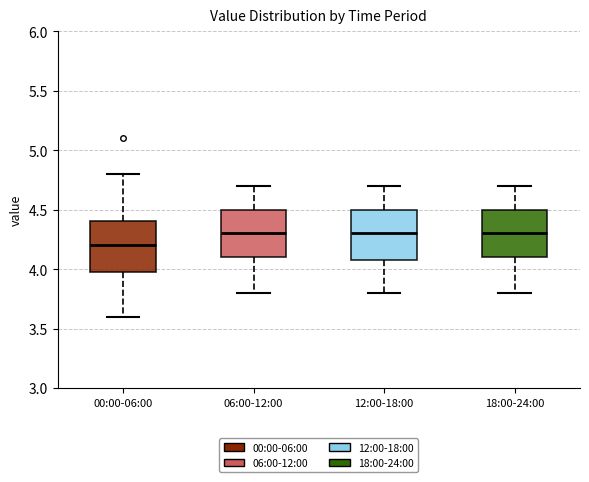

Reading left to right, read every box against the y-axis: the position of its median line, the range the box covers, and the ends of its whiskers. The values are not printed on the chart, so give them approximately, as read against the axis.

00:00-06:00: median 4.2, box 4.0 to 4.4, whiskers 3.6 to 4.8
06:00-12:00: median 4.3, box 4.1 to 4.5, whiskers 3.8 to 4.7
12:00-18:00: median 4.3, box 4.1 to 4.5, whiskers 3.8 to 4.7
18:00-24:00: median 4.3, box 4.1 to 4.5, whiskers 3.8 to 4.7